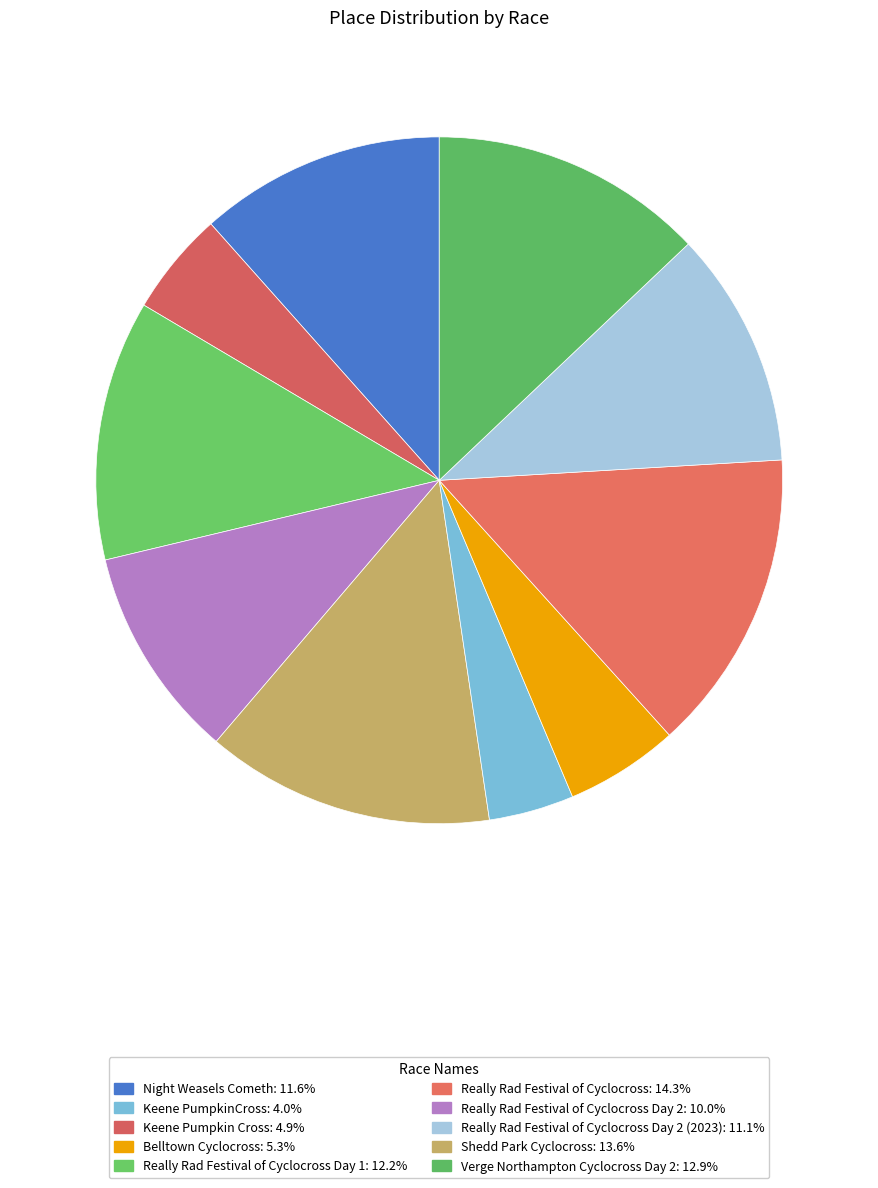

Count the number of slices in the pie.

10